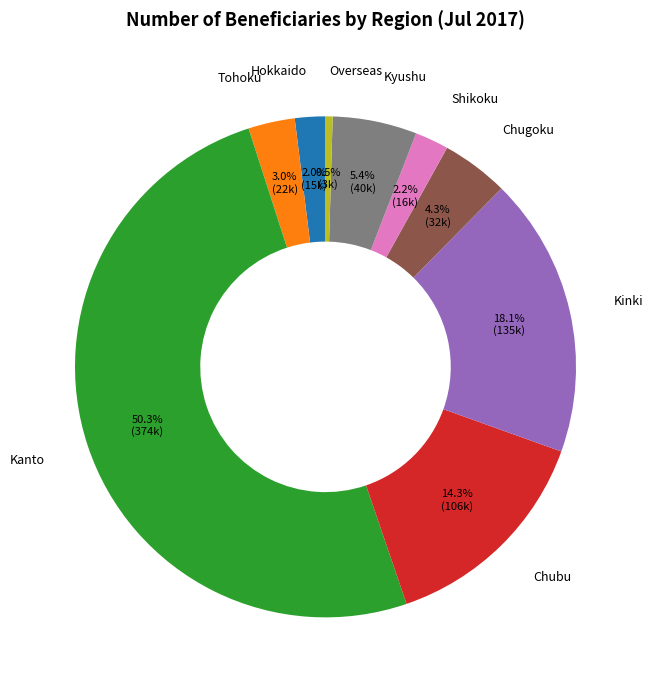

What percentage do Overseas and Kanto together represent?

50.7%